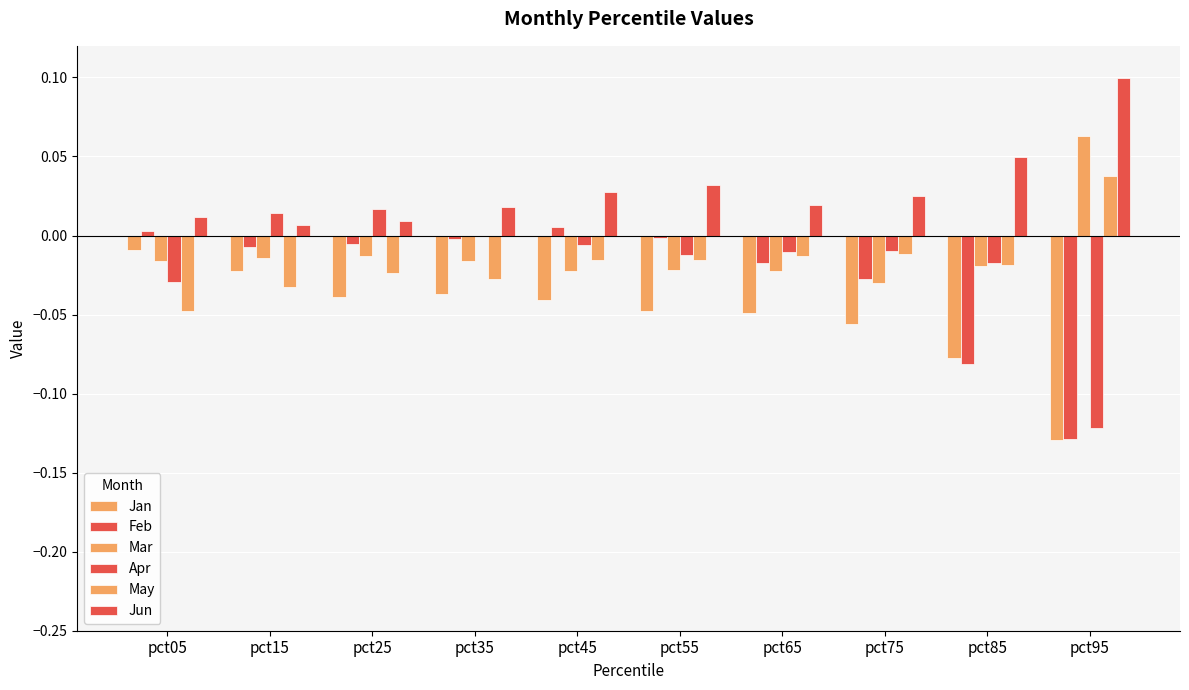

What is the total value across all series at pct85?

-0.2